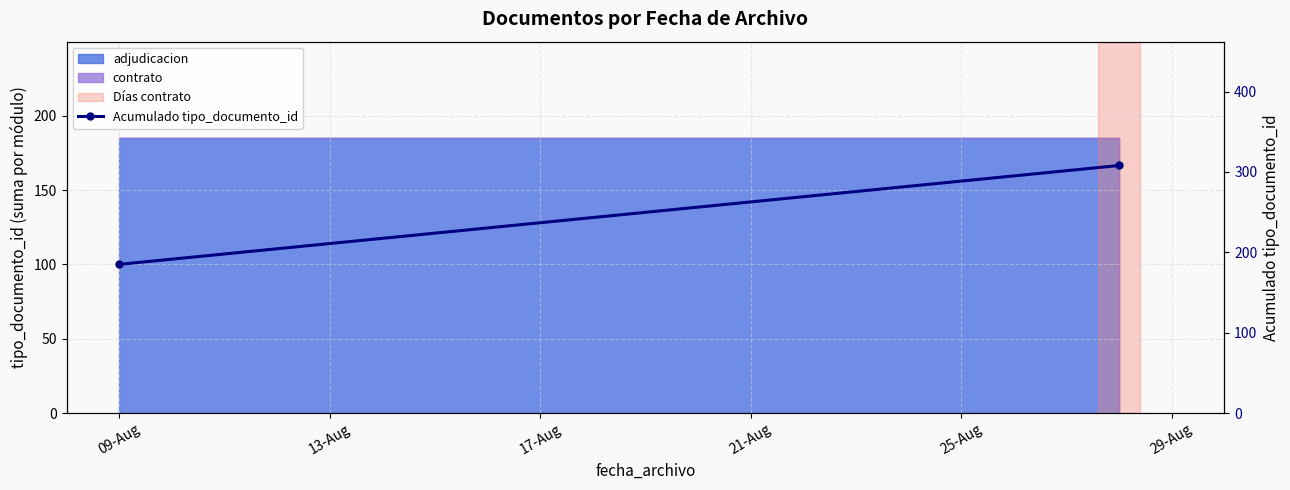

What is the minimum value shown in the chart?

185